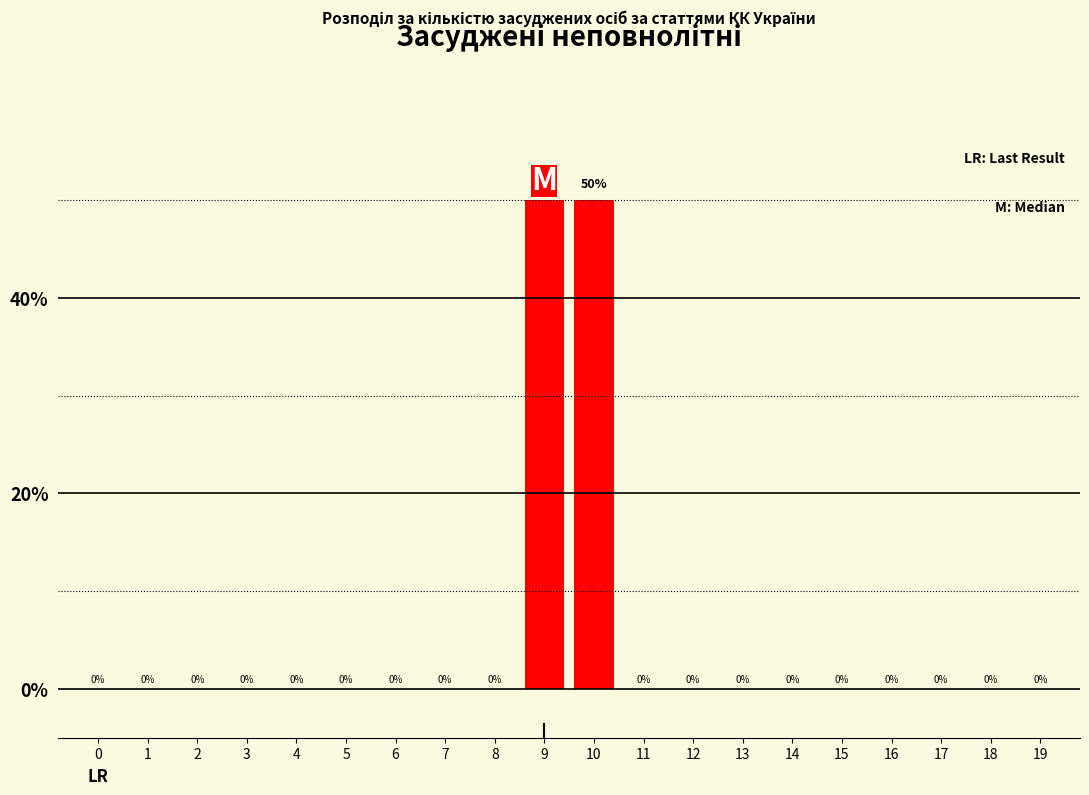

Reading left to right, transcribe all the data shown in this chart.

0=0	1=0	2=0	3=0	4=0	5=0	6=0	7=0	8=0	9=50	10=50	11=0	12=0	13=0	14=0	15=0	16=0	17=0	18=0	19=0